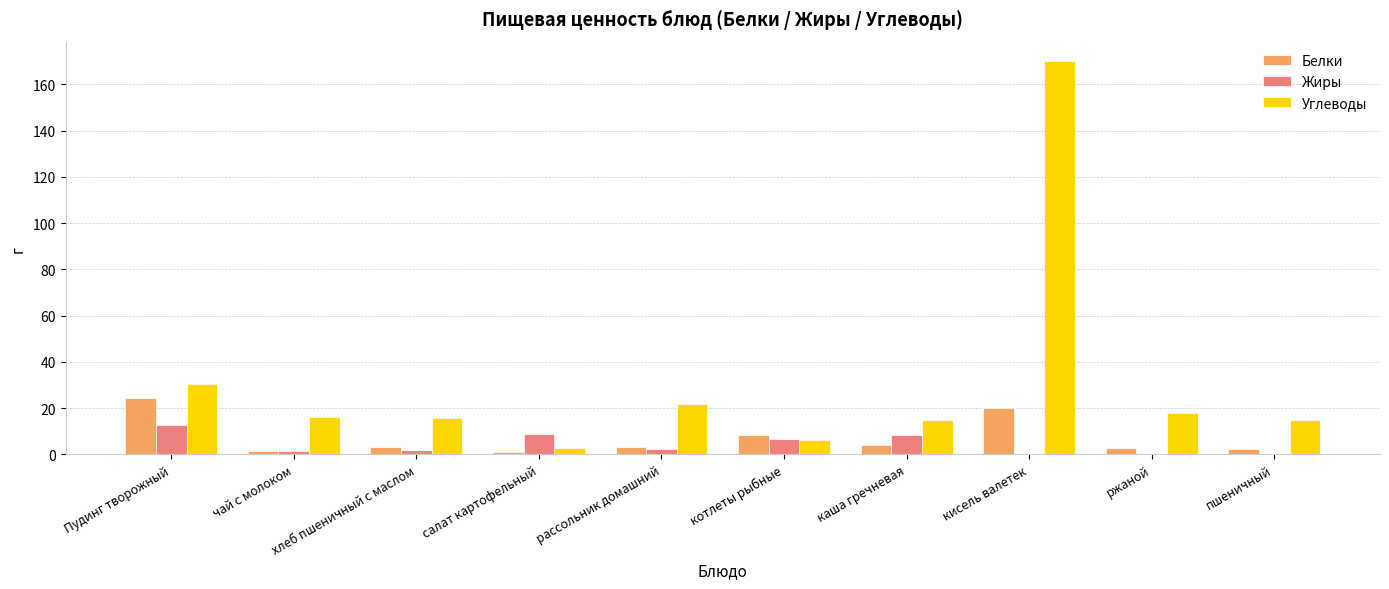

Is the value of Углеводы at каша гречневая greater than the value of Жиры at хлеб пшеничный с маслом?

Yes